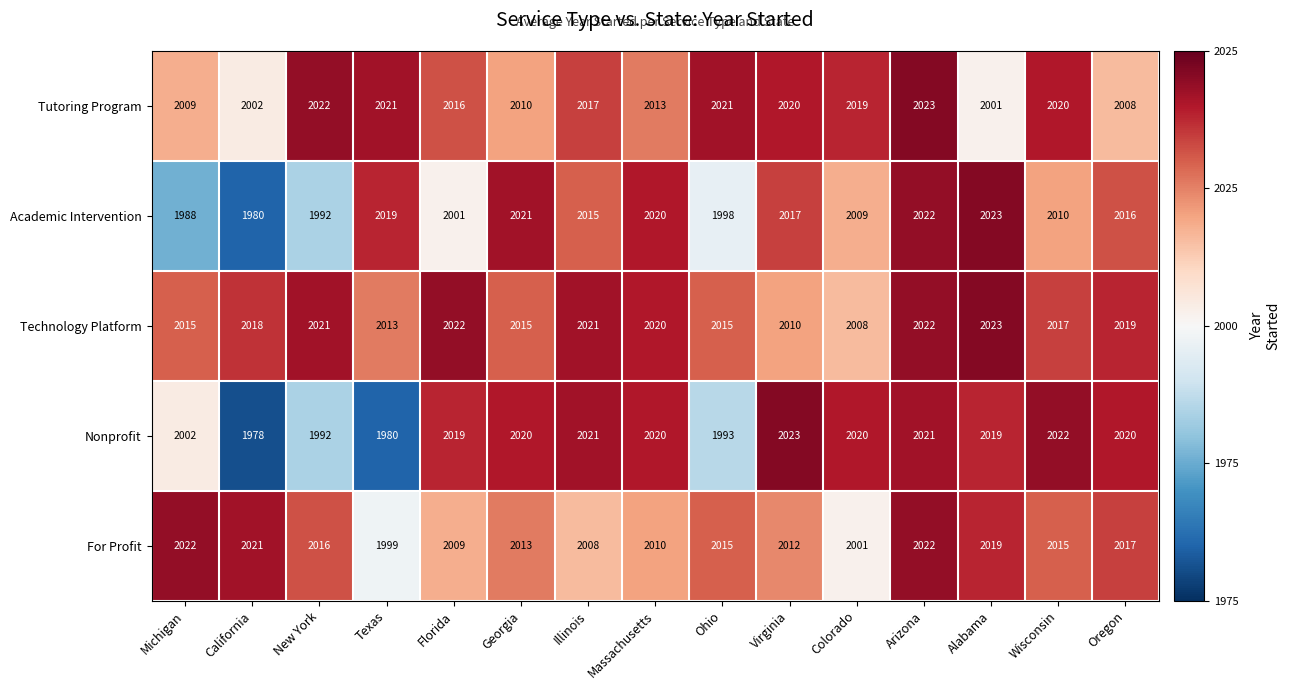

What is the greatest value displayed?

2023